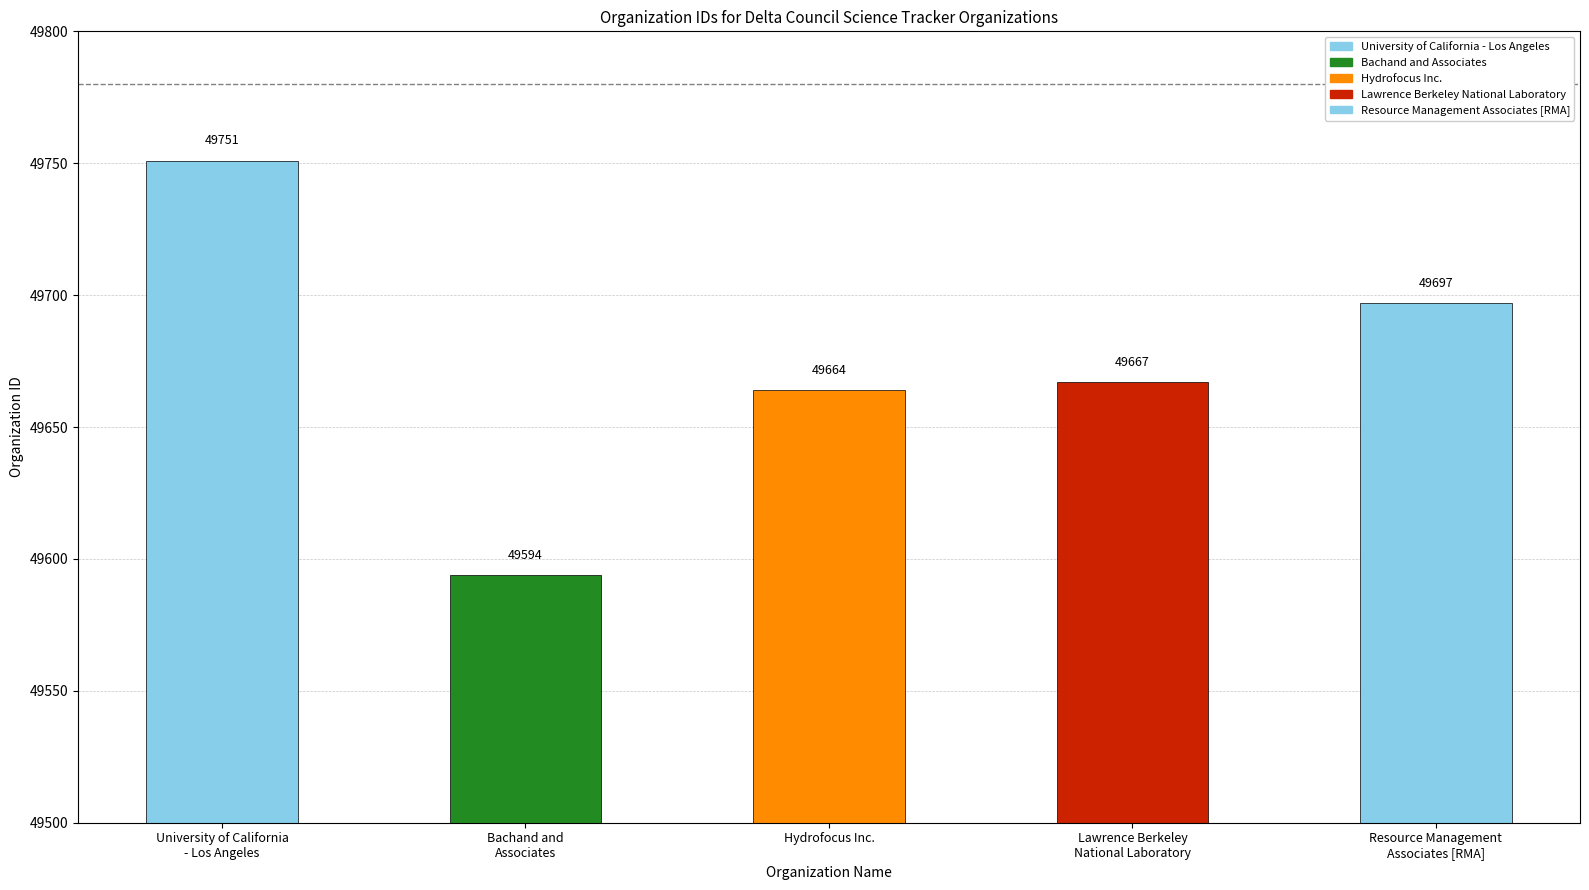

True or false: the data shows 49667 at Lawrence Berkeley
National Laboratory.

True